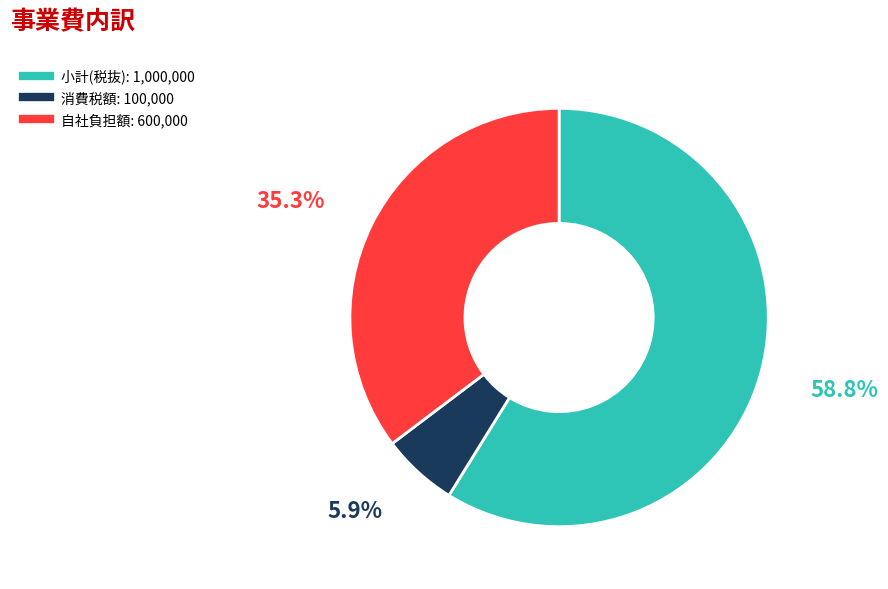

Is there a majority slice in this chart?

Yes